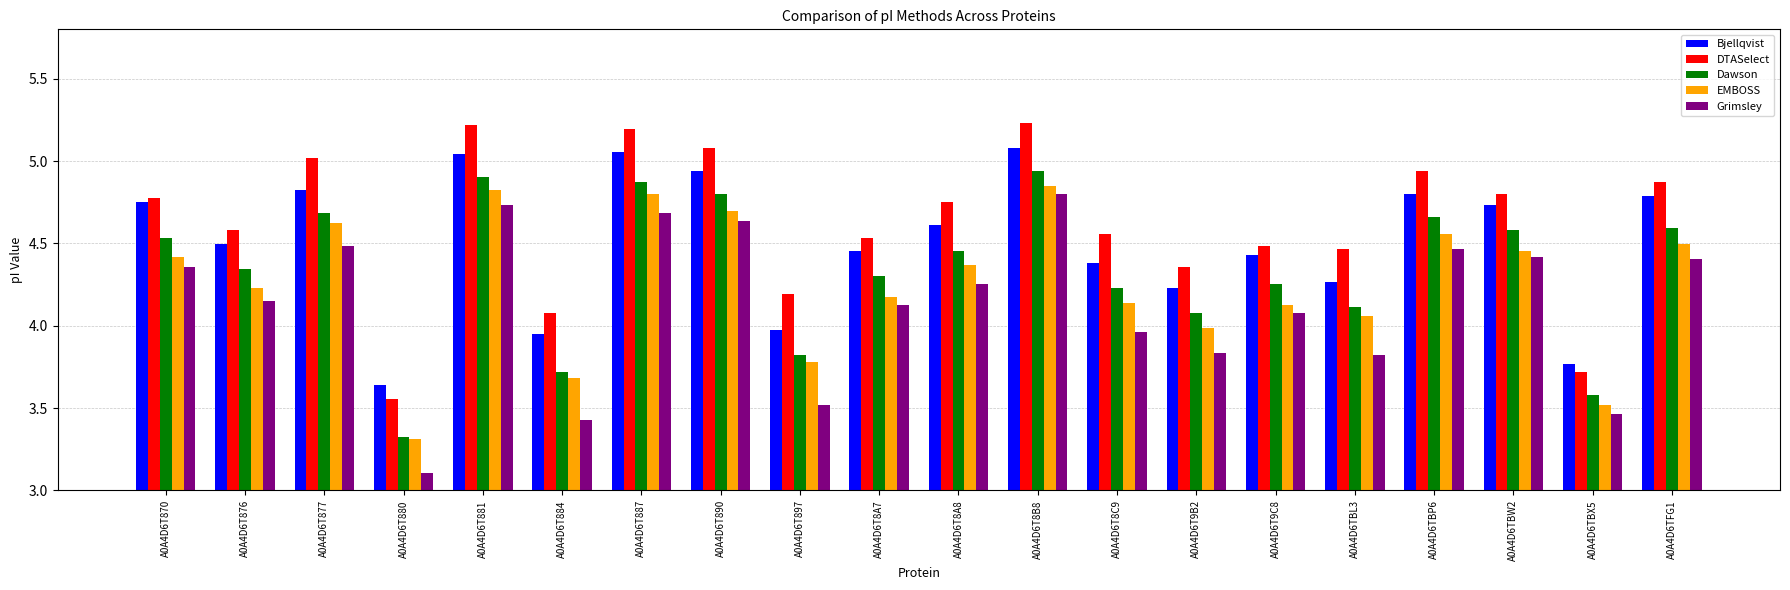

True or false: Bjellqvist has a value of 3.1 at A0A4D6TBW2.

False